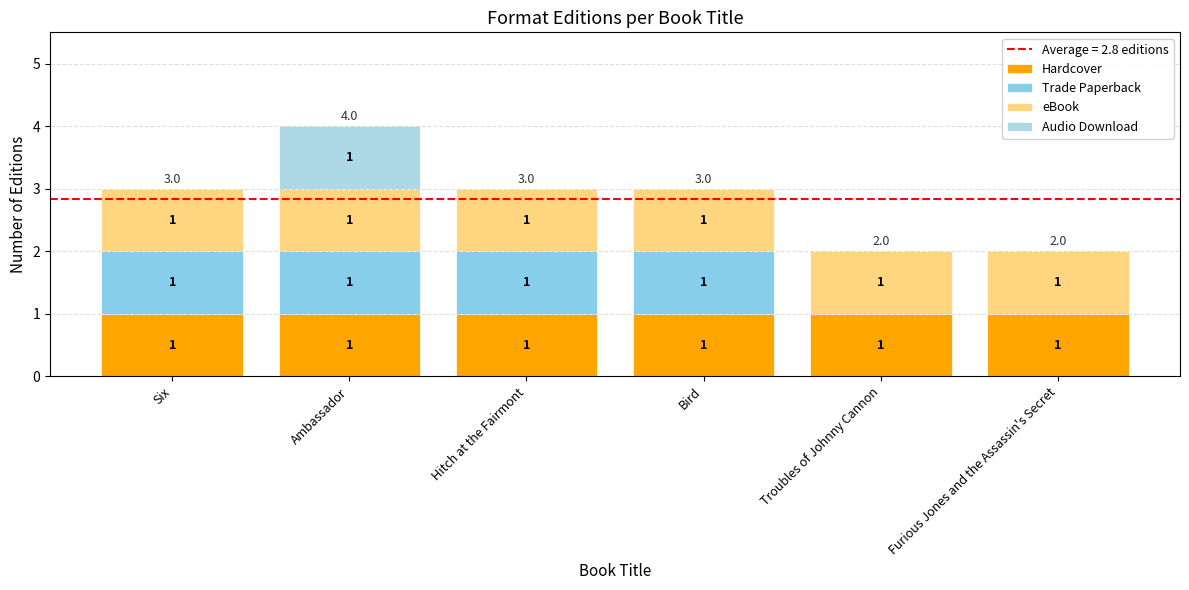

What is the label of the 3rd bar from the right?

Bird